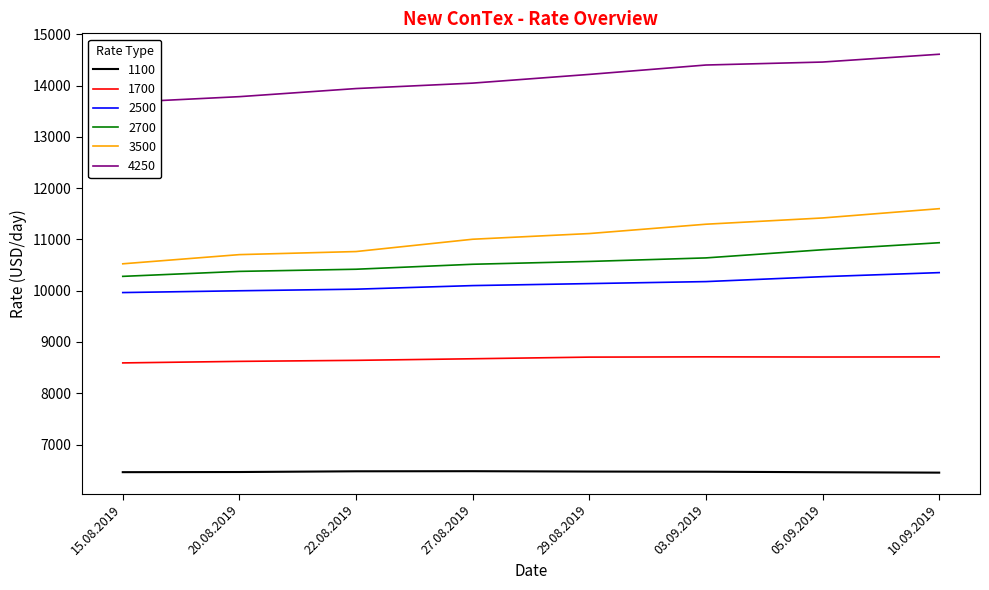

The value of 3500 at 27.08.2019 is 11004. True or false?

True